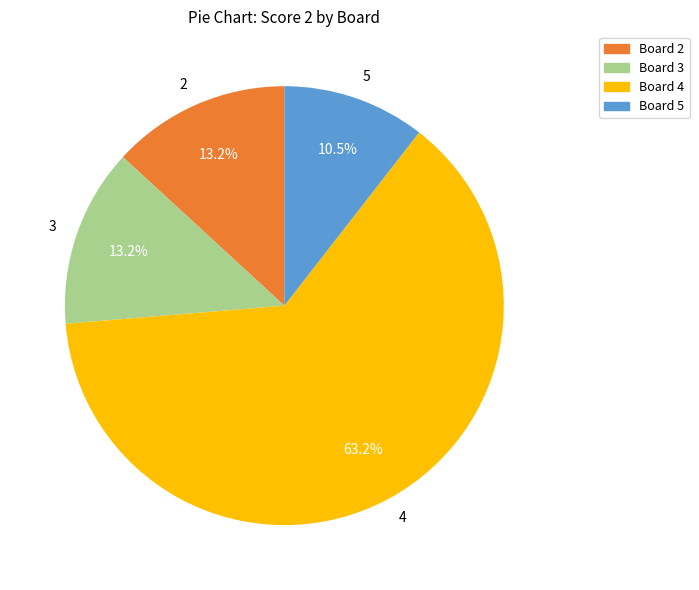

Which category accounts for the majority?

4